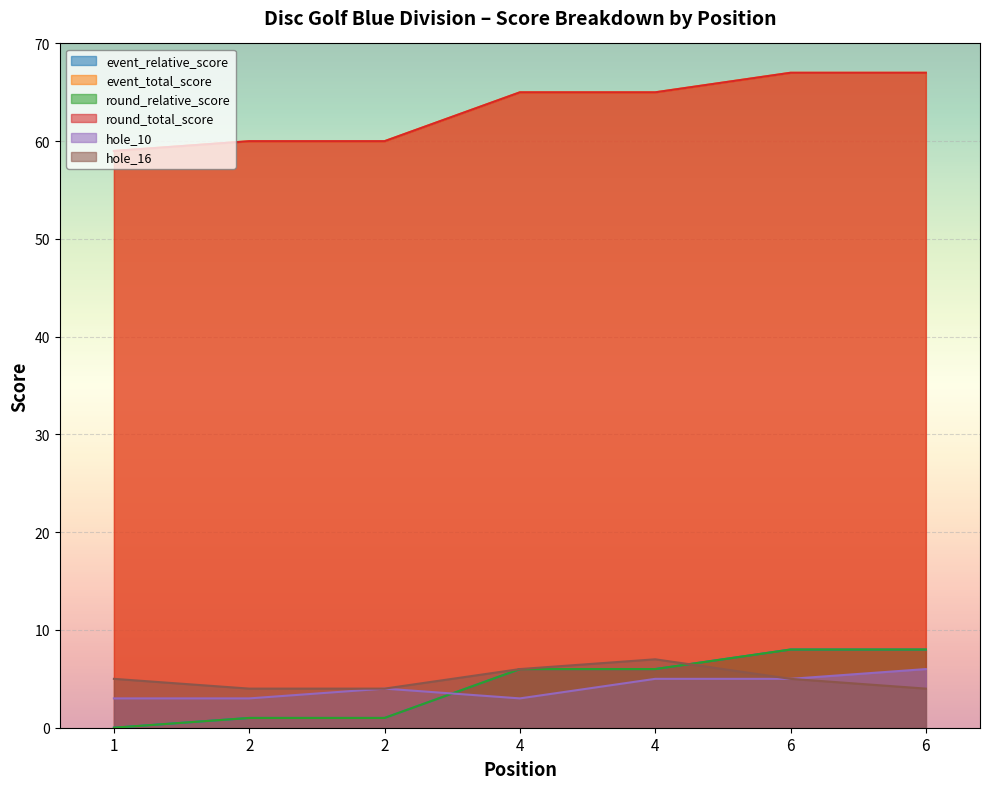

At how many categories does at least one series exceed 34?

7